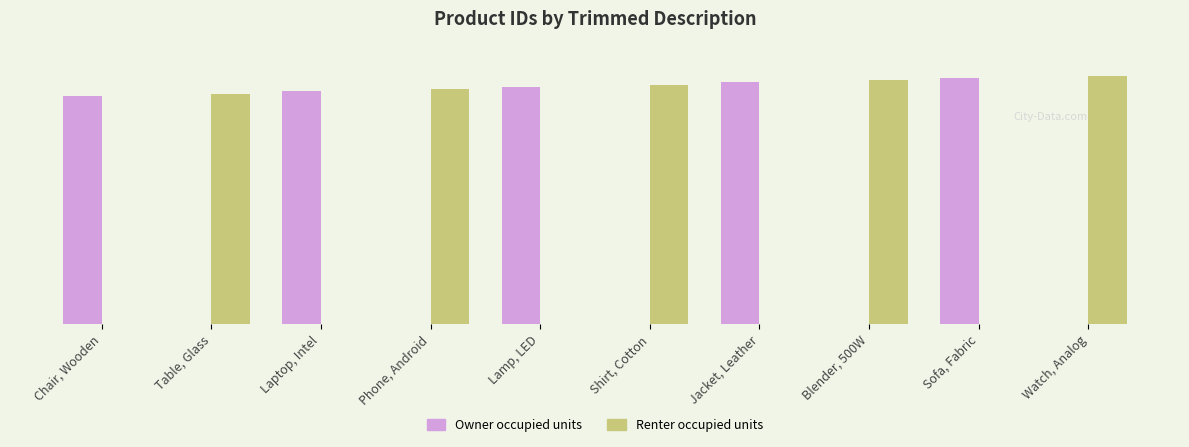

Which series has the widest spread of values?

Renter occupied units